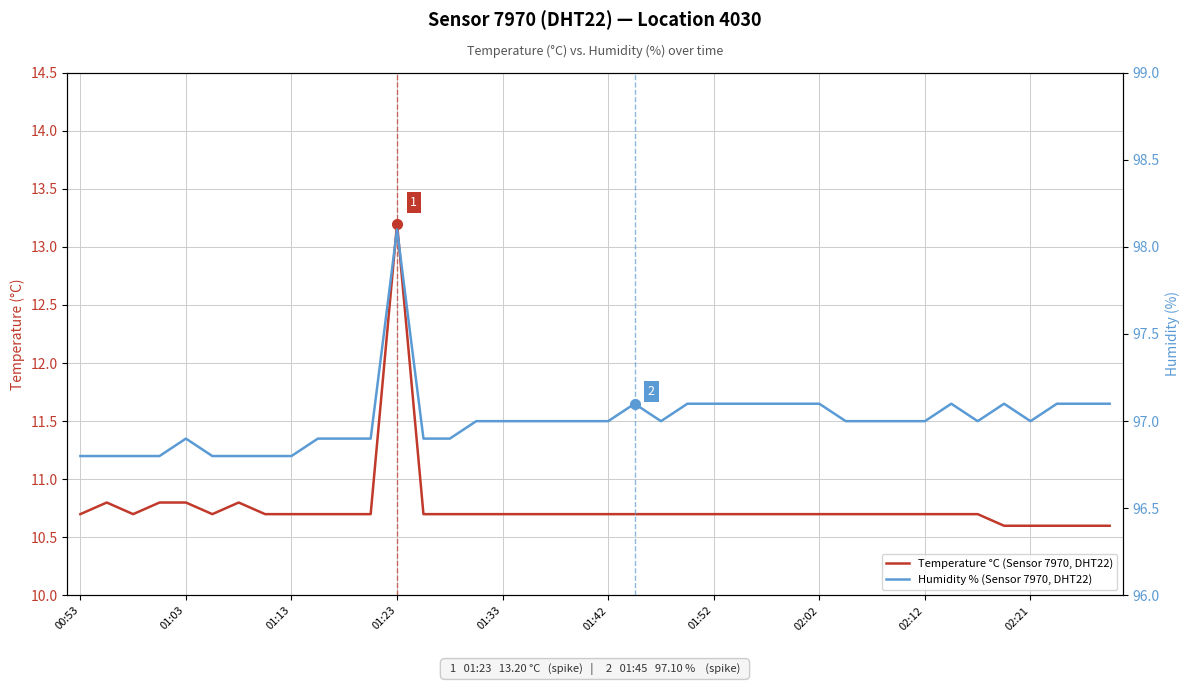

At which category does the chart reach its minimum across all series?

35